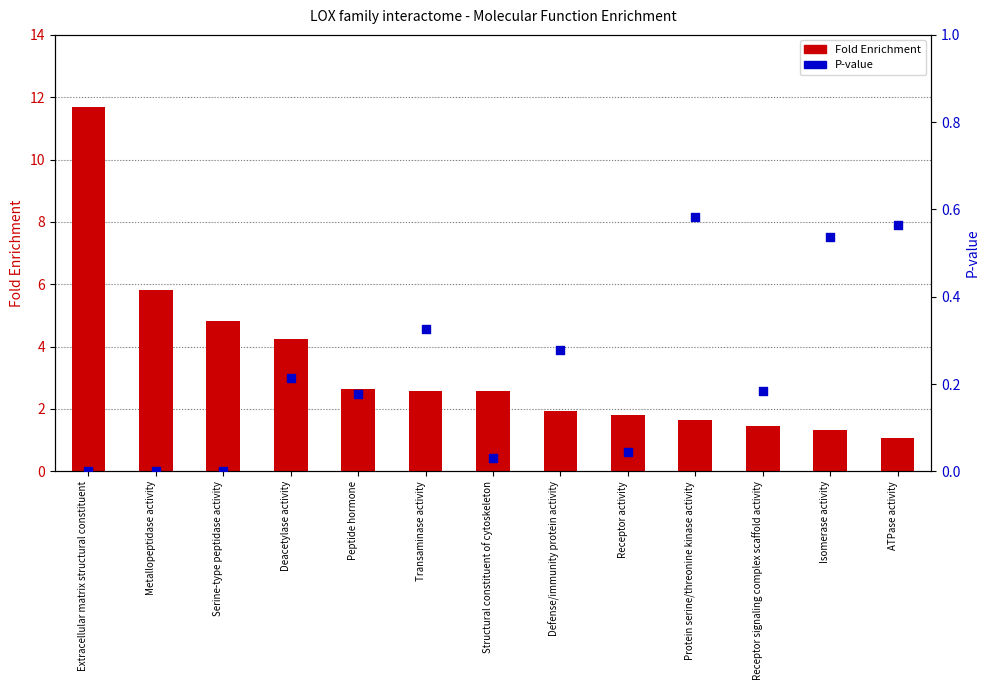

What is the total value across all series at Defense/immunity protein activity?

2.2